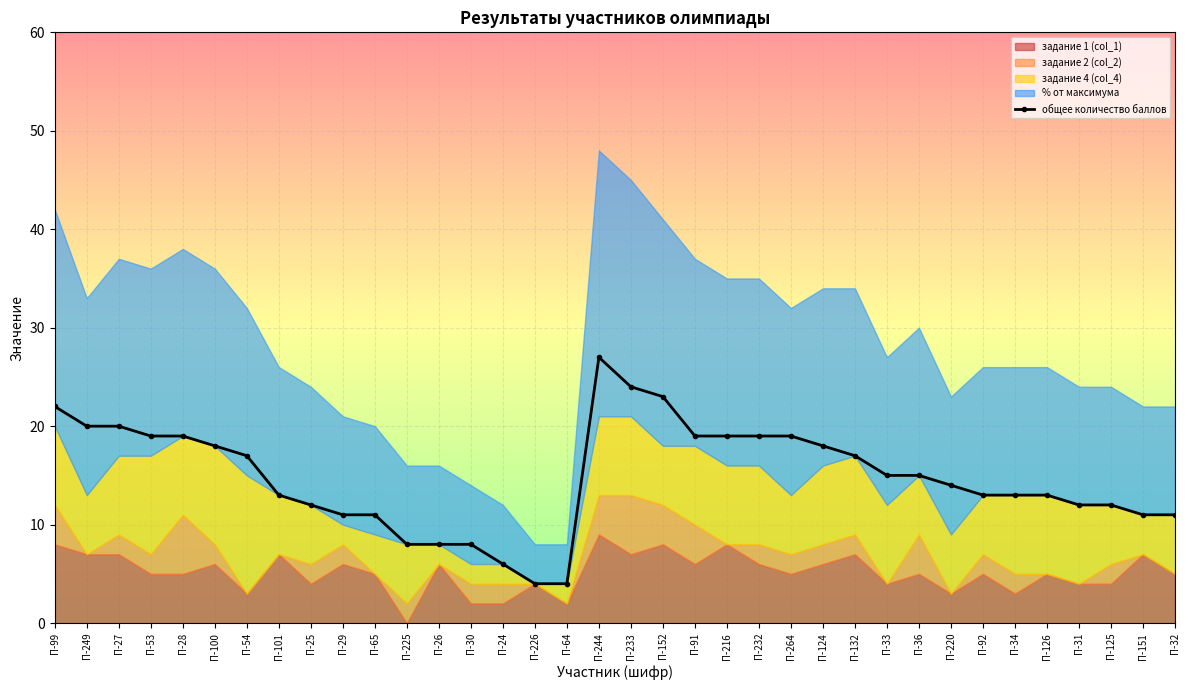

What is the label of the 19th point from the right?

П-244